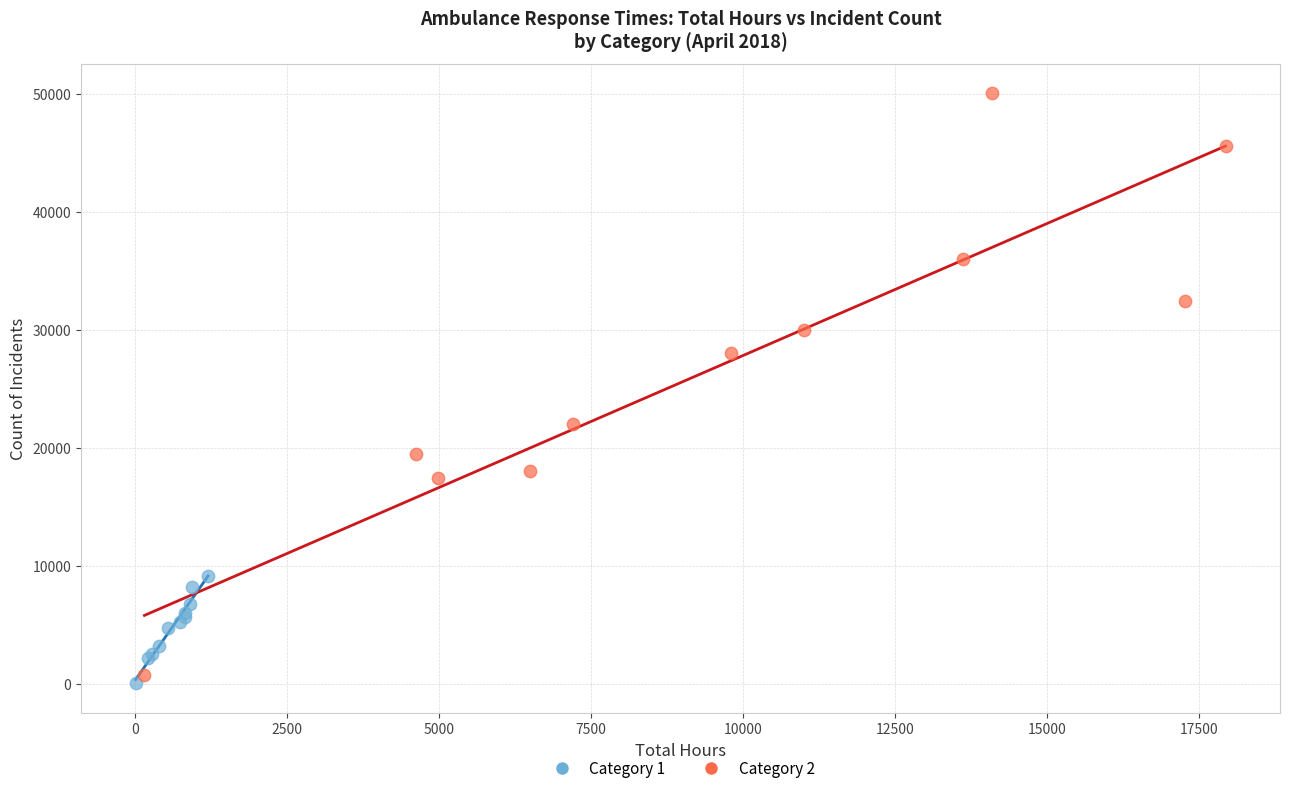

What are all the series names shown in the legend?

Category 1, Category 2